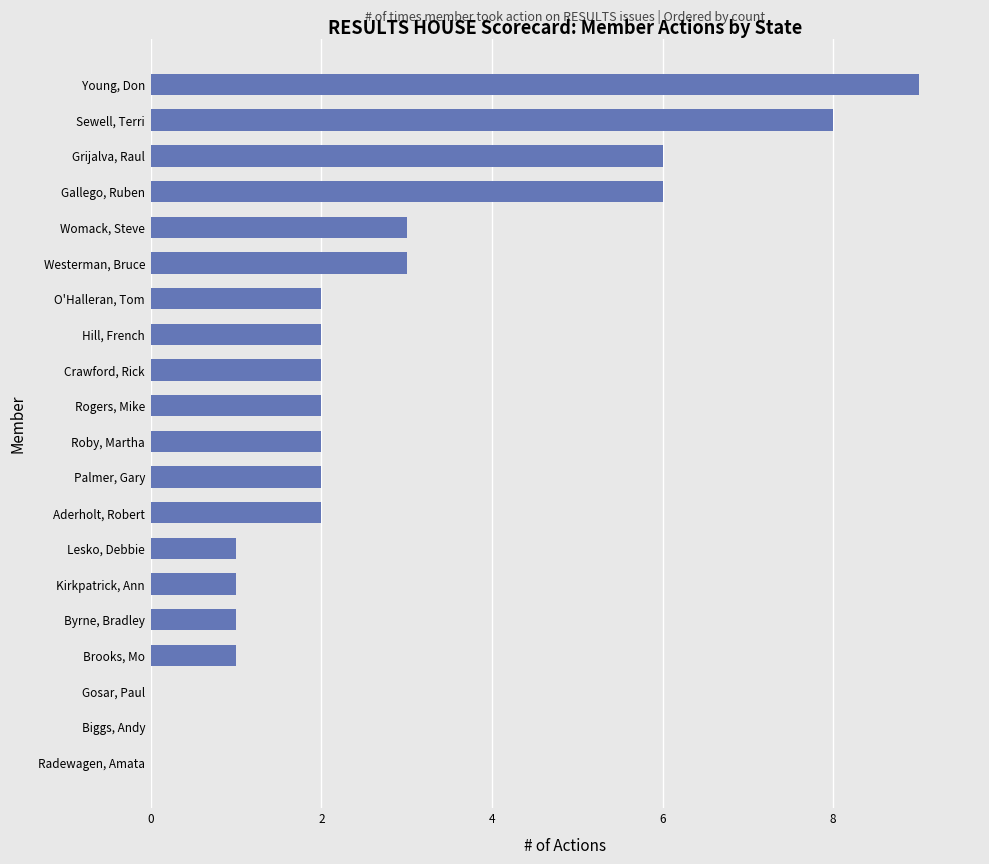

Approximately how many times larger is the value at Lesko, Debbie compared to Crawford, Rick?

0.5